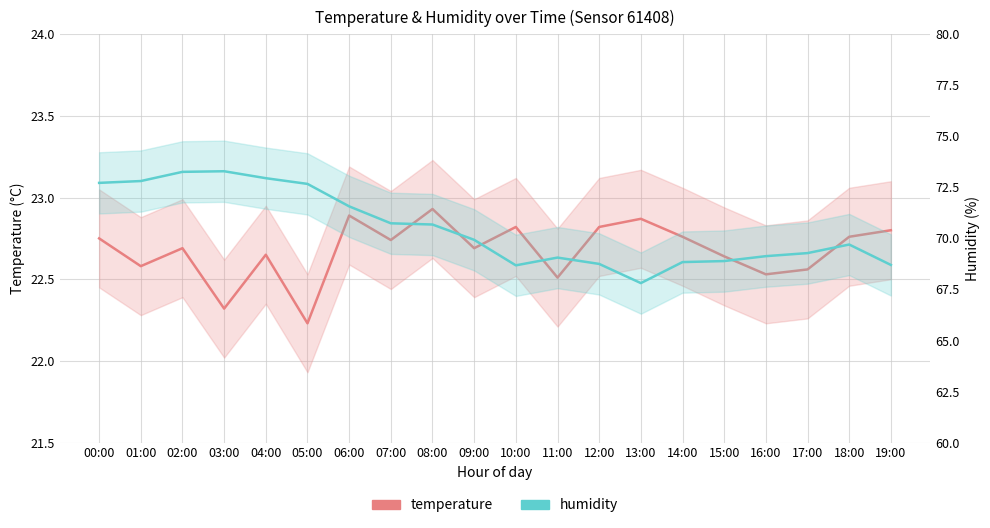

List the labels in order of humidity value, smallest first.

13:00, 10:00, 19:00, 12:00, 14:00, 15:00, 11:00, 16:00, 17:00, 18:00, 09:00, 08:00, 07:00, 06:00, 05:00, 00:00, 01:00, 04:00, 02:00, 03:00